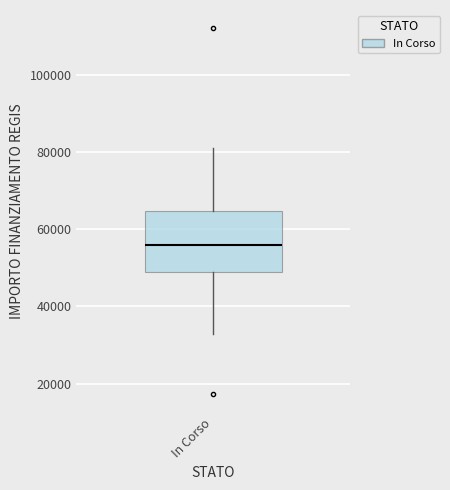

Transcribe this box plot: give where the median line is, the range the box spans, and where the two whiskers end, as read against the y-axis. The values are not printed on the chart, so give them approximately, as read against the axis.

median 56000, box 50000 to 64000, whiskers 32000 to 80000